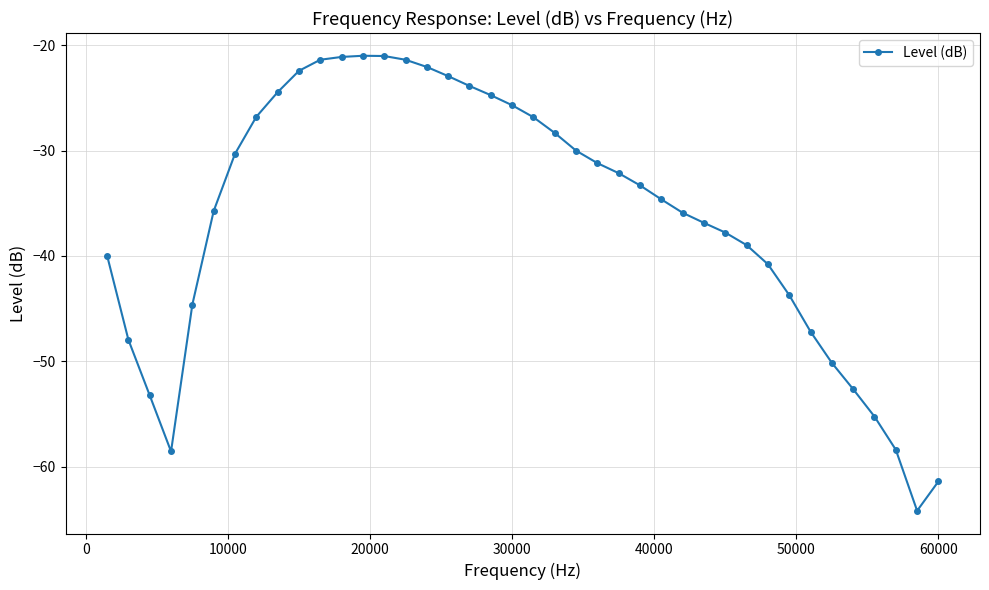

What is the difference between the maximum and minimum values?

43.2